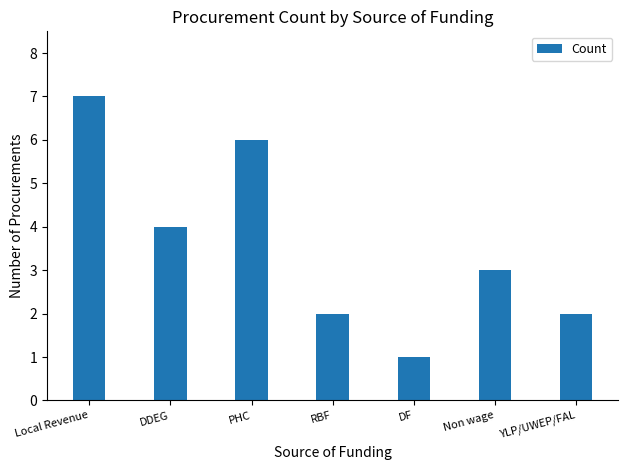

The chart shows a value of 1 at Non wage. True or false?

False